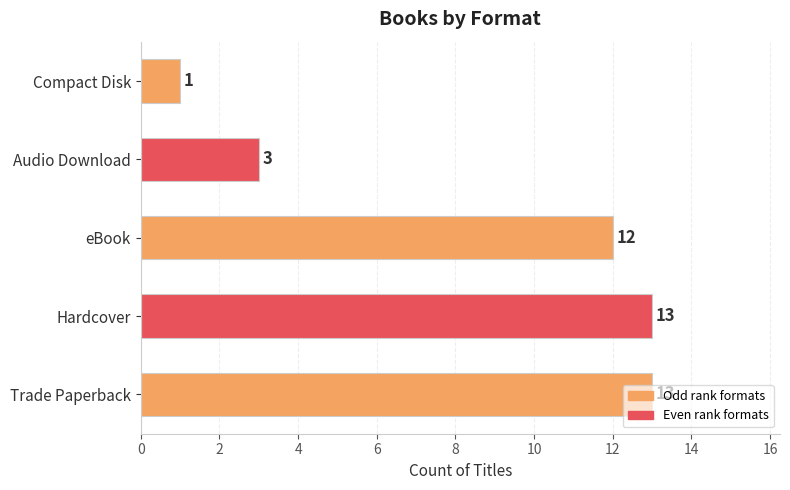

The chart shows a value of 1 at Compact Disk. True or false?

True